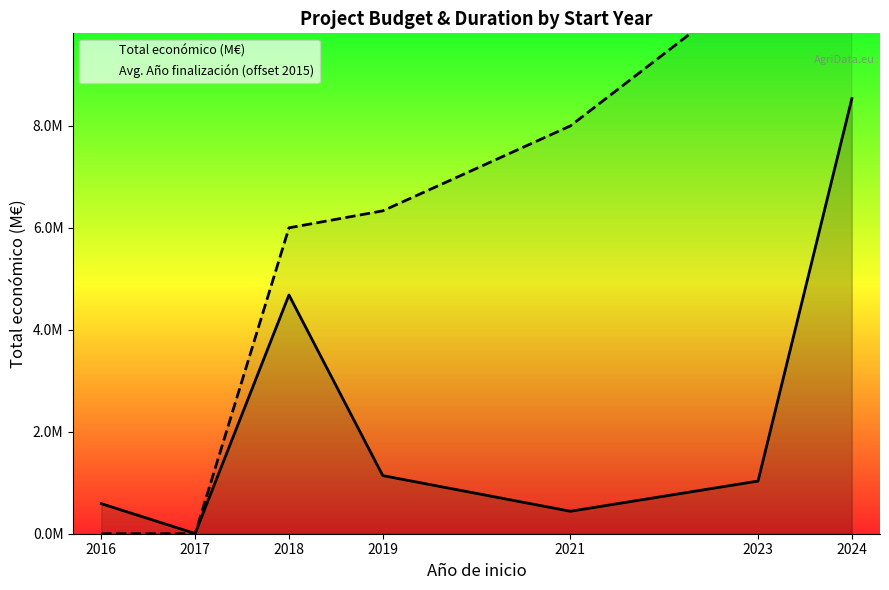

Where does the Avg. Año finalización (offset 2015) series first go above 6?

2019